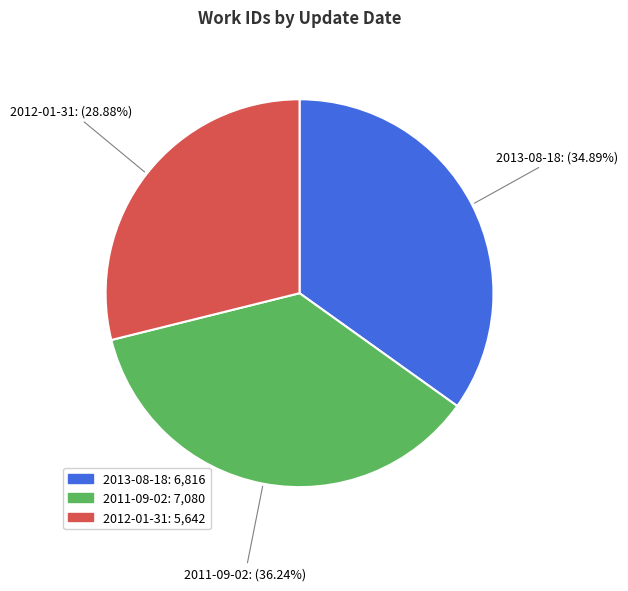

Is it true that 2013-08-18 is 35% of the pie?

True